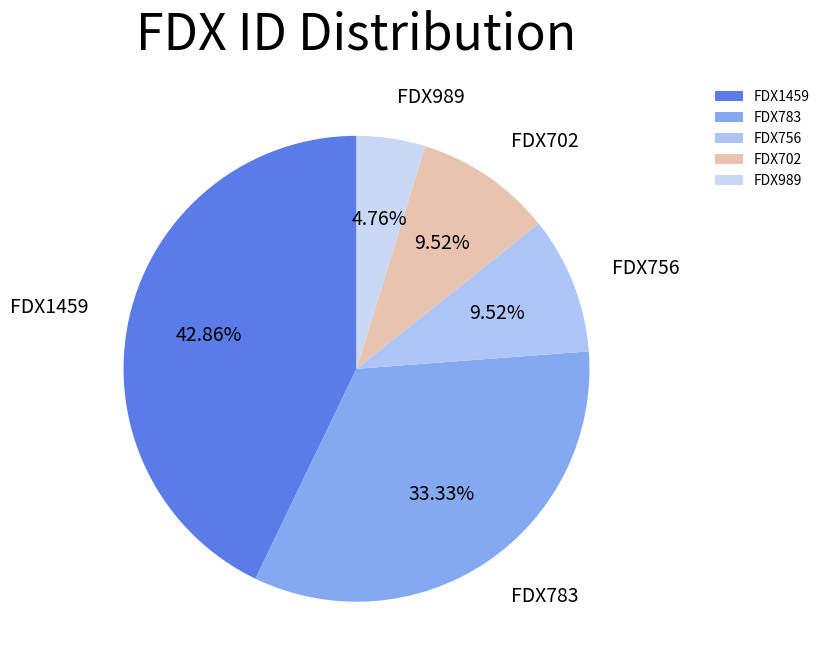

What percentage is the FDX989 slice, to the nearest percent?

5%